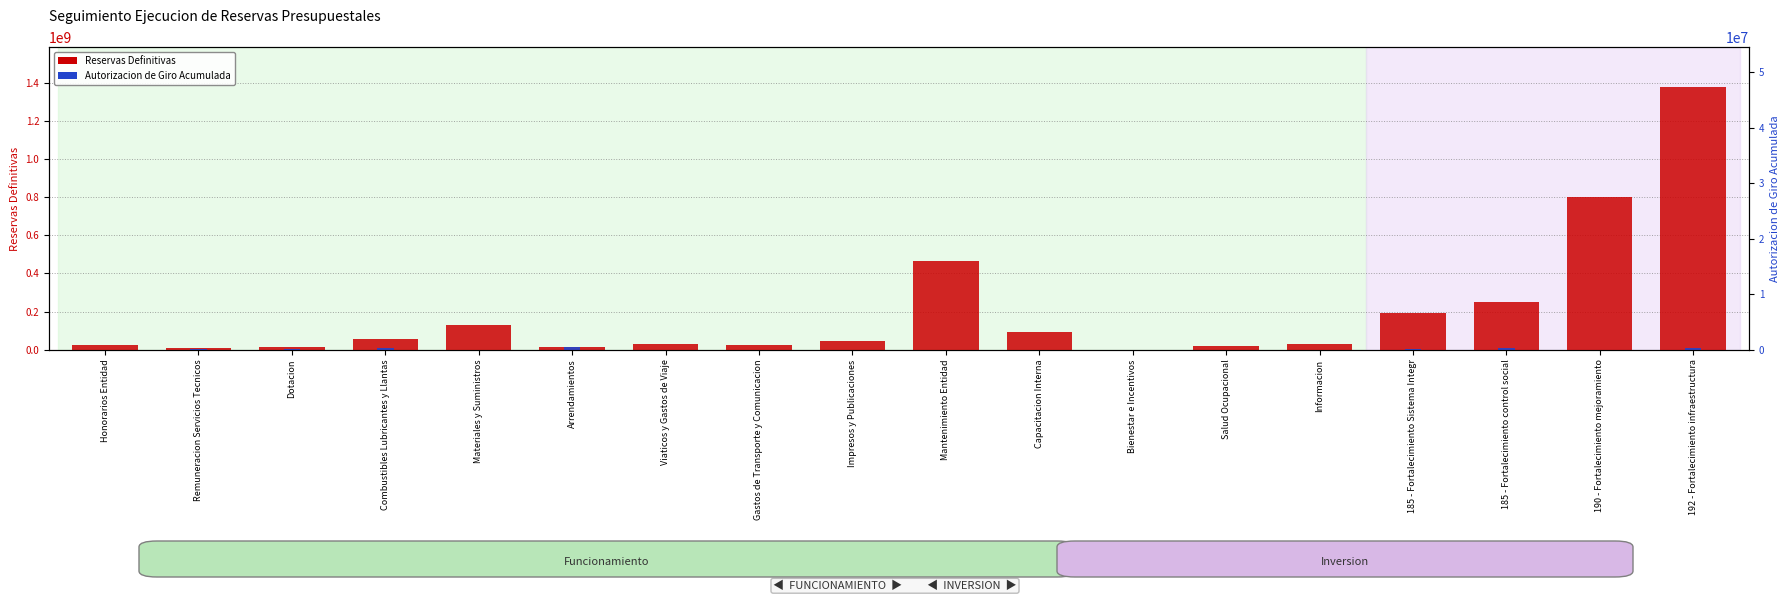

Reading left to right, what are all the values shown in this chart?

Reservas Definitivas: Honorarios Entidad=22266667	Remuneracion Servicios Tecnicos=6633333	Dotacion=16515744	Combustibles Lubricantes y Llantas=57650899	Materiales y Suministros=127200013	Arrendamientos=13616790	Viaticos y Gastos de Viaje=27227419	Gastos de Transporte y Comunicacion=26648509	Impresos y Publicaciones=47483056	Mantenimiento Entidad=466649450	Capacitacion Interna=91216531	Bienestar e Incentivos=220151	Salud Ocupacional=17275858	Informacion=31254414	185 - Fortalecimiento Sistema Integr=189676712	185 - Fortalecimiento control social=250308471	190 - Fortalecimiento mejoramiento=800000000	192 - Fortalecimiento infraestructura=1379113808
Autorizacion de Giro Acumulada: Honorarios Entidad=0	Remuneracion Servicios Tecnicos=3000000	Dotacion=4993593	Combustibles Lubricantes y Llantas=10933642	Materiales y Suministros=0	Arrendamientos=13616790	Viaticos y Gastos de Viaje=0	Gastos de Transporte y Comunicacion=0	Impresos y Publicaciones=0	Mantenimiento Entidad=0	Capacitacion Interna=0	Bienestar e Incentivos=220151	Salud Ocupacional=0	Informacion=0	185 - Fortalecimiento Sistema Integr=4834000	185 - Fortalecimiento control social=10000000	190 - Fortalecimiento mejoramiento=0	192 - Fortalecimiento infraestructura=7000000